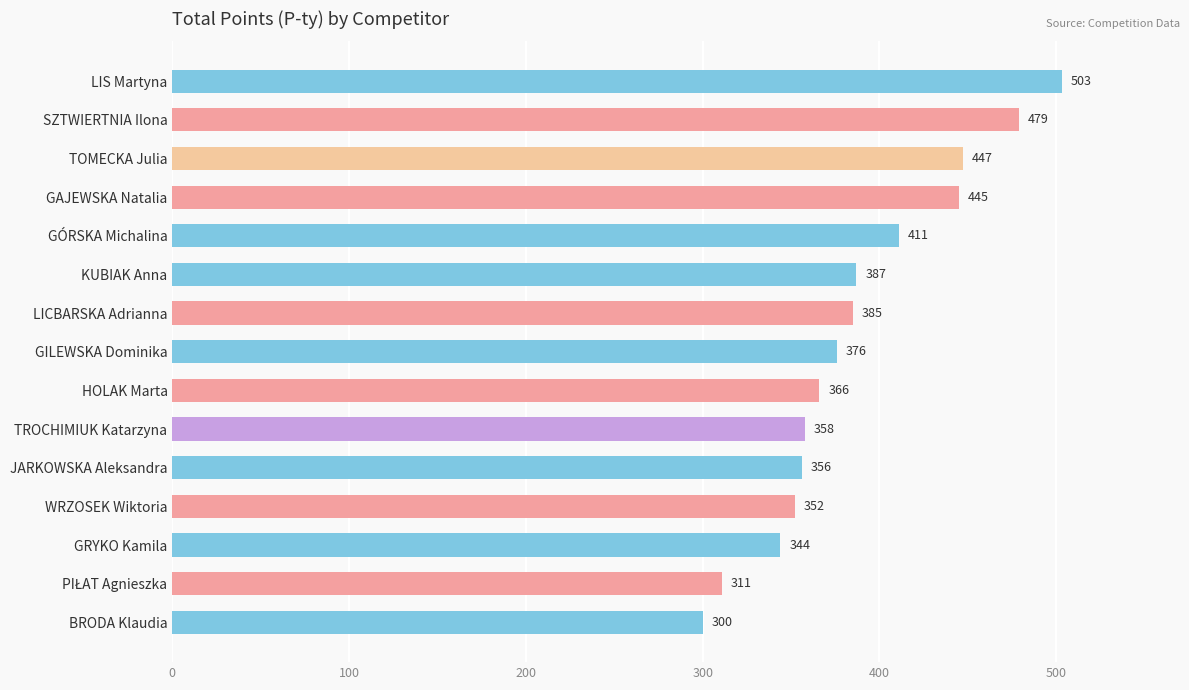

What is the sum of all values?

5820